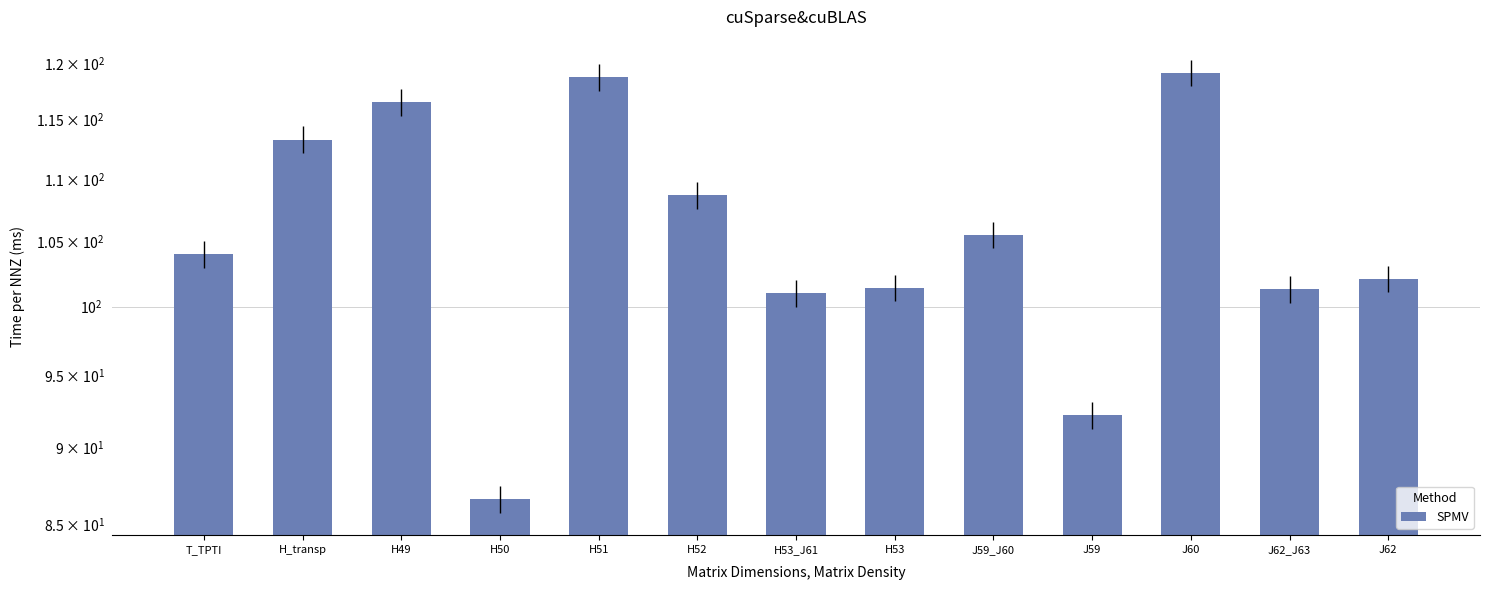

Reading left to right, extract all data points from this chart.

104.0	113.3	116.5	86.6	118.7	108.7	101.0	101.4	105.5	92.2	119.1	101.3	102.1